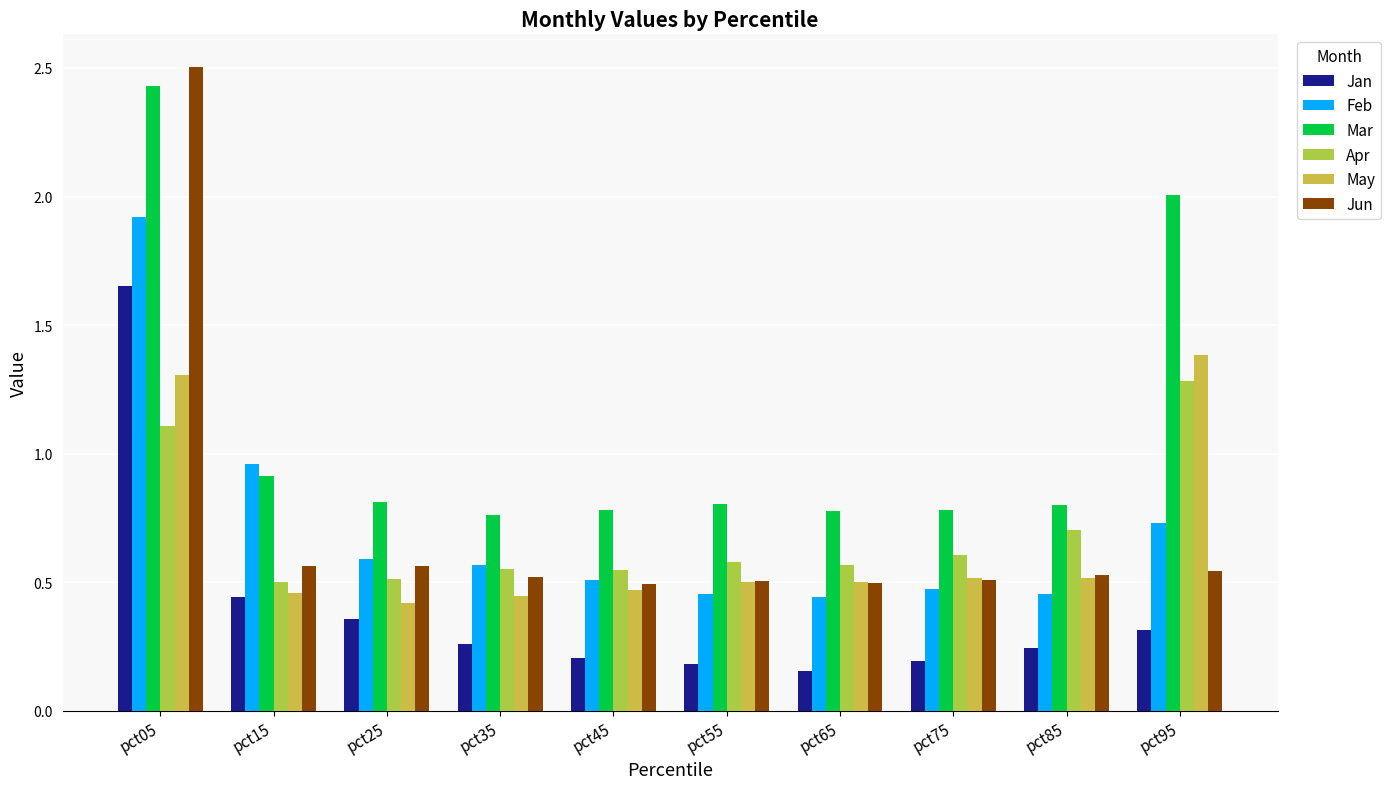

What is the difference between the highest and lowest values at pct75?

0.6